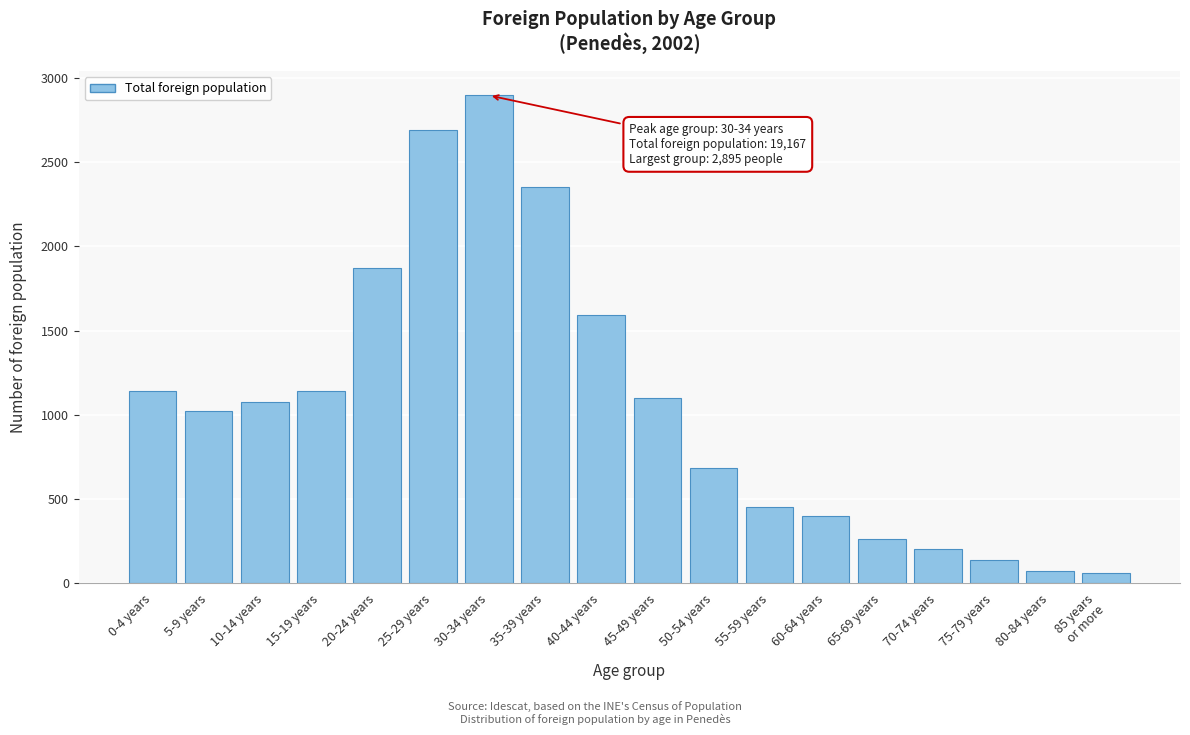

At which label is the value closest to 1479?

40-44 years